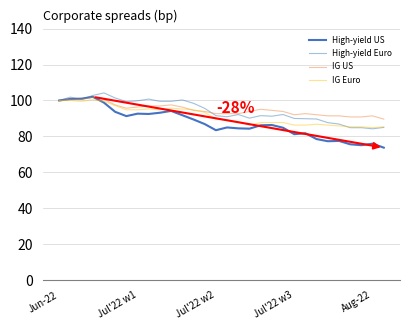

After their last crossing, which series has the higher values: IG Euro or High-yield Euro?

IG Euro